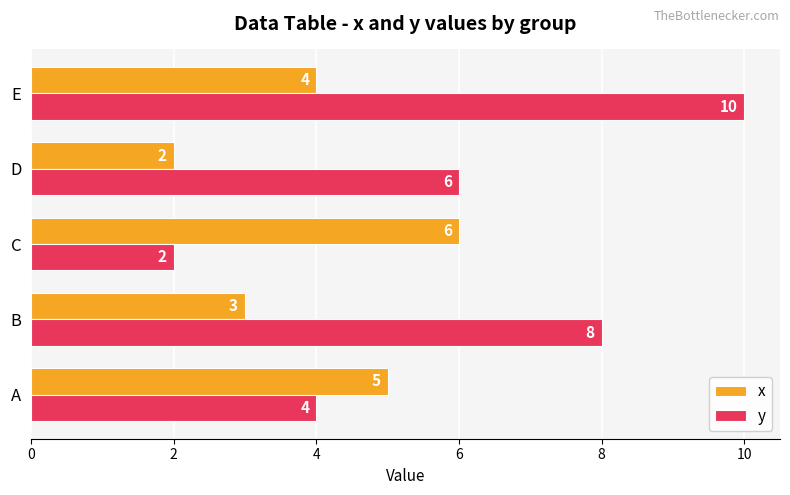

List the labels in order of x value, largest first.

C, A, E, B, D